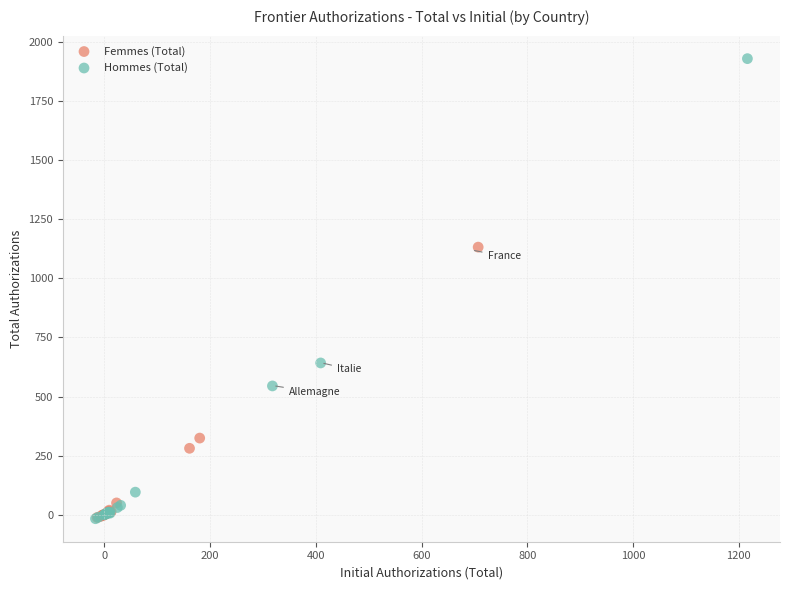

Which series reaches the maximum Y coordinate?

Hommes (Total)